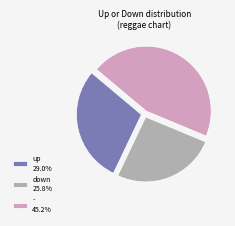

Combined, do down 25.8% and - 45.2% account for over 50%?

Yes